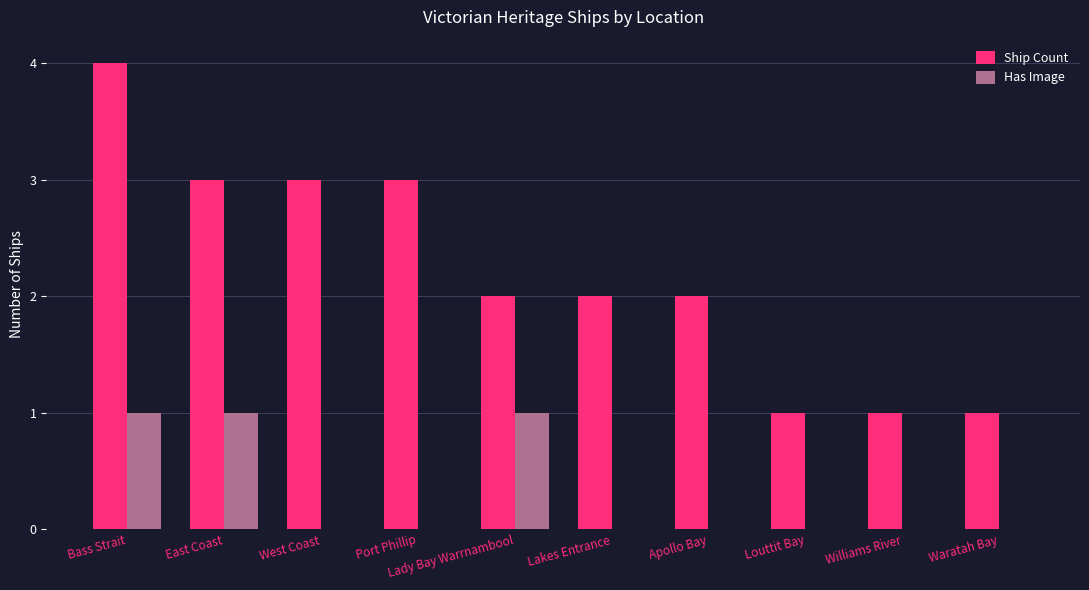

The value of Has Image at Bass Strait is 0. True or false?

False